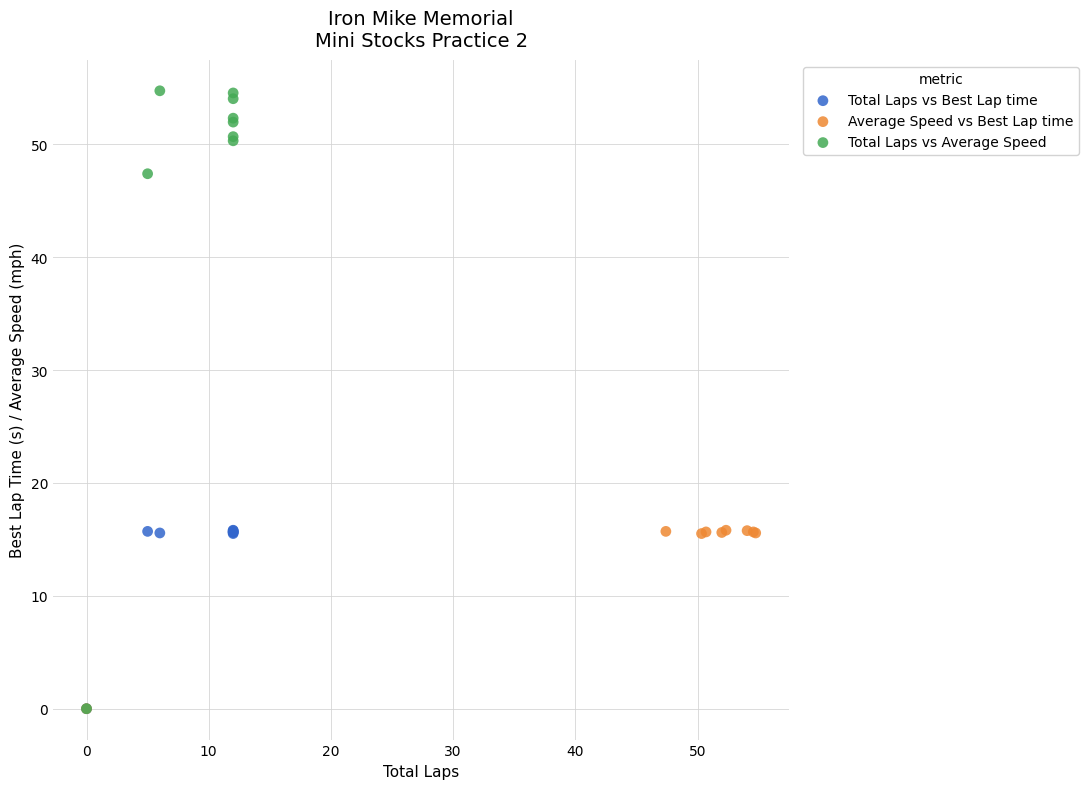

Which series contains the highest Y value?

Total Laps vs Average Speed